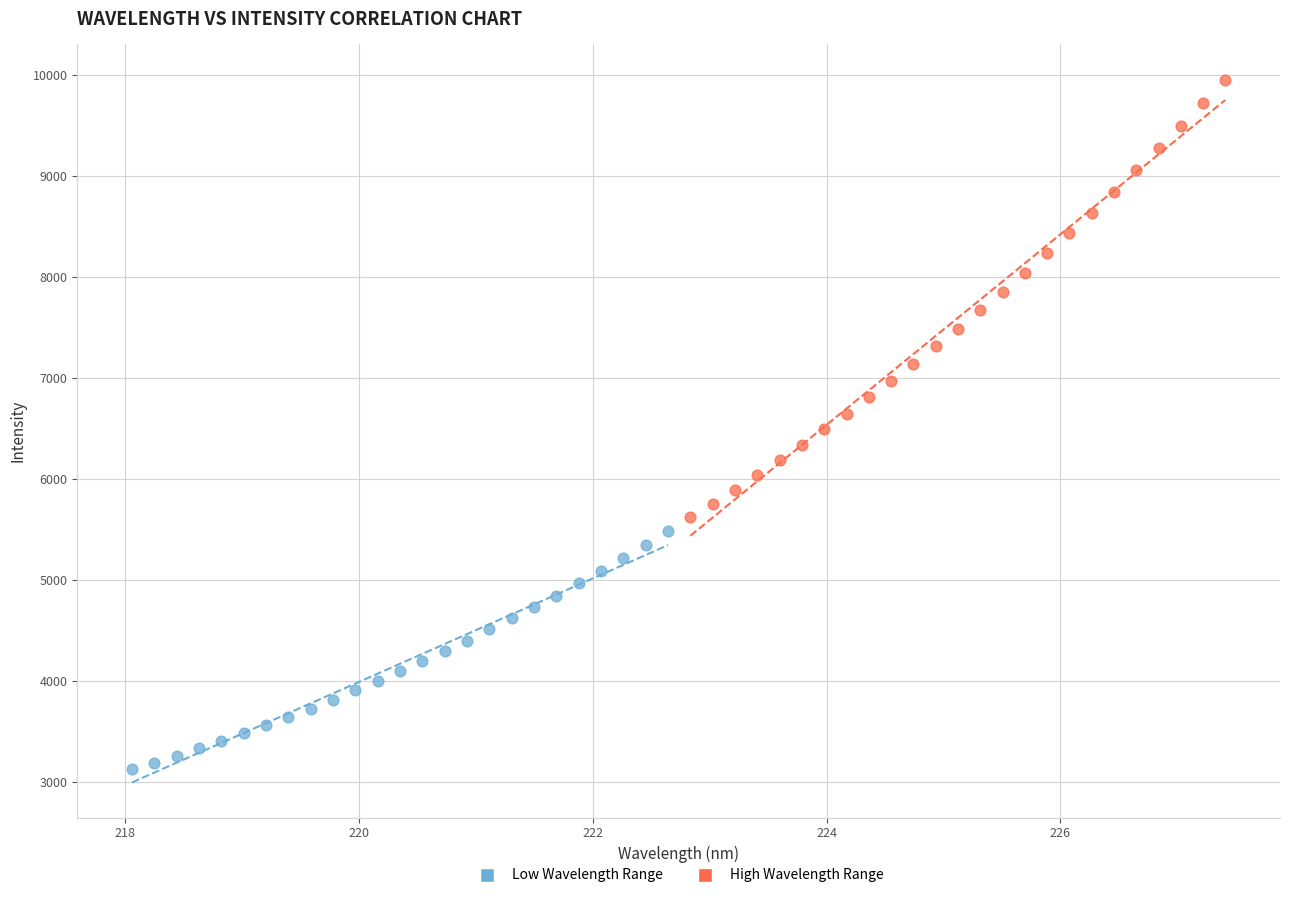

Which series has the largest Y range (max minus min)?

High Wavelength Range